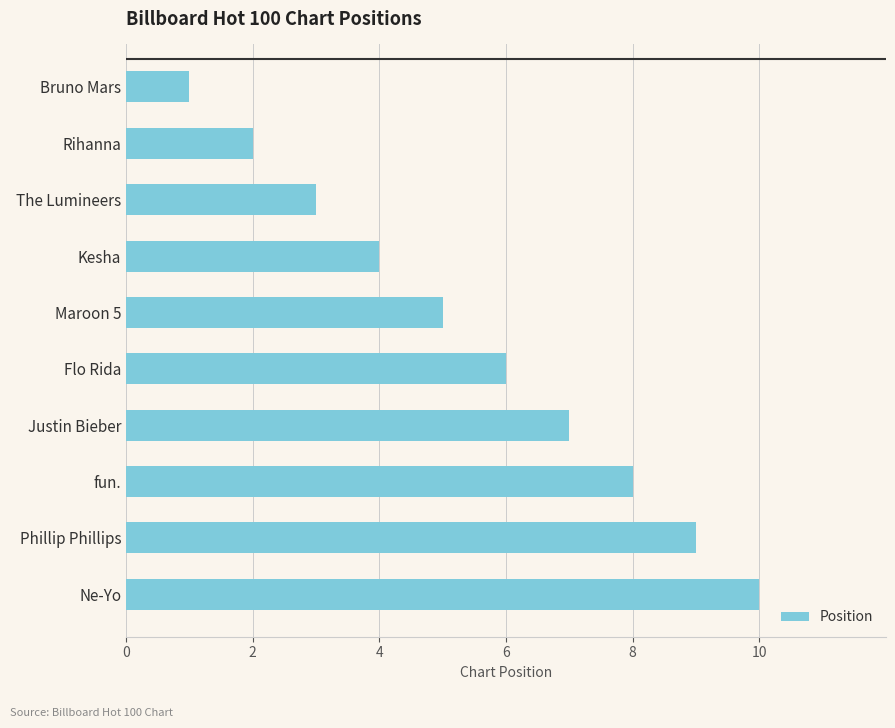

What position from the top is Rihanna?

2